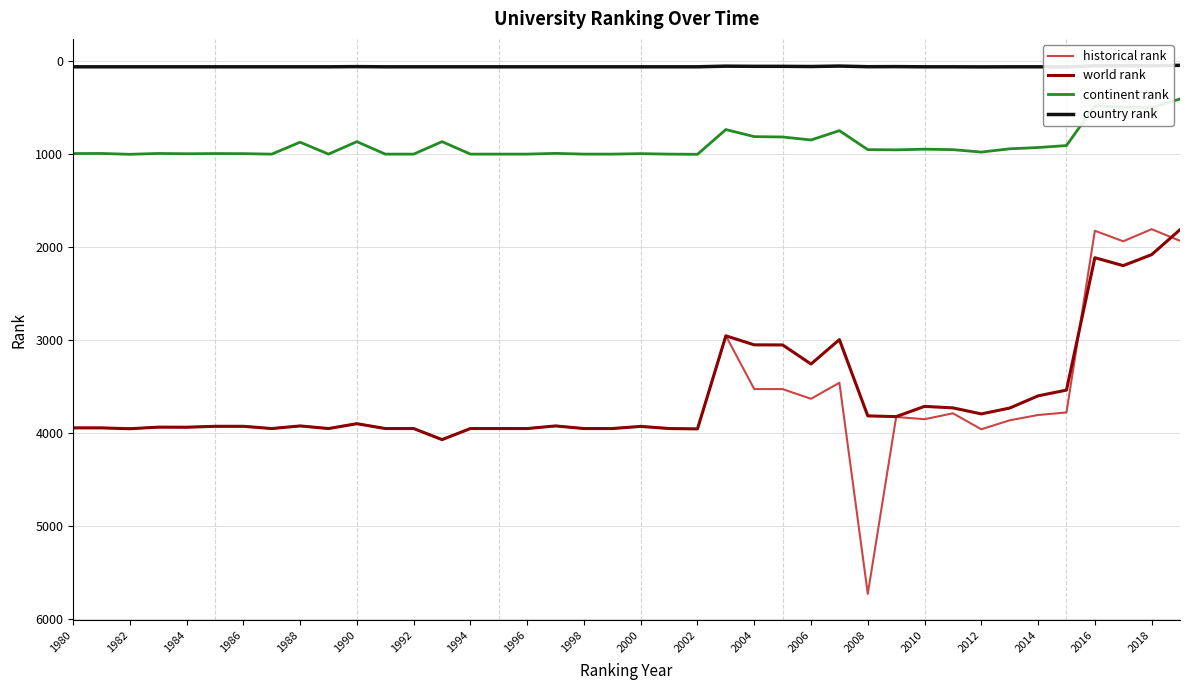

True or false: historical rank and continent rank cross at least once.

False